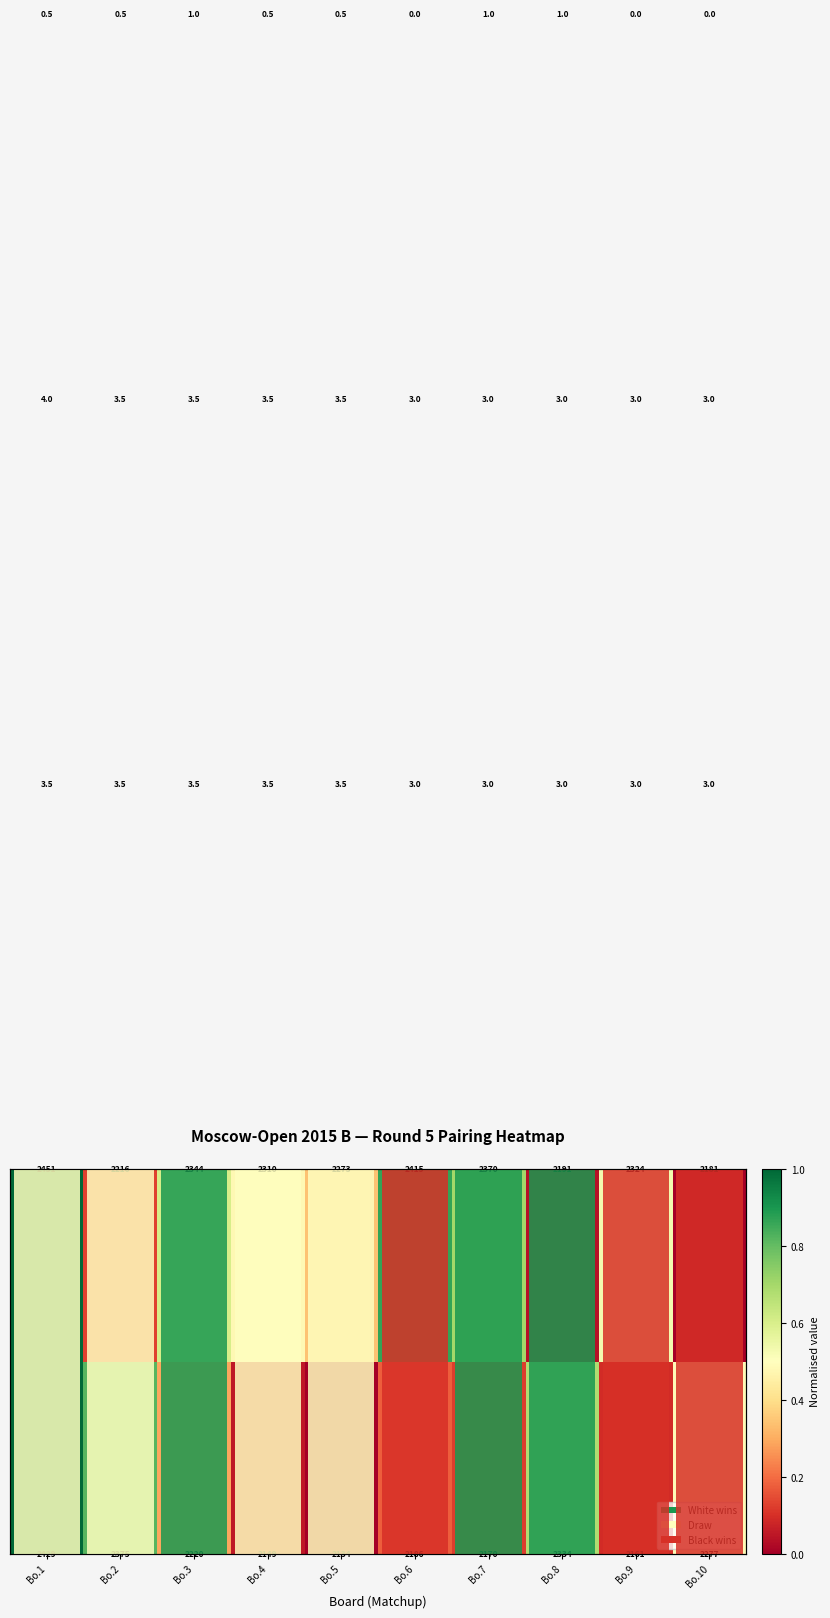

At which category does the chart reach its peak across all series?

Bo.1